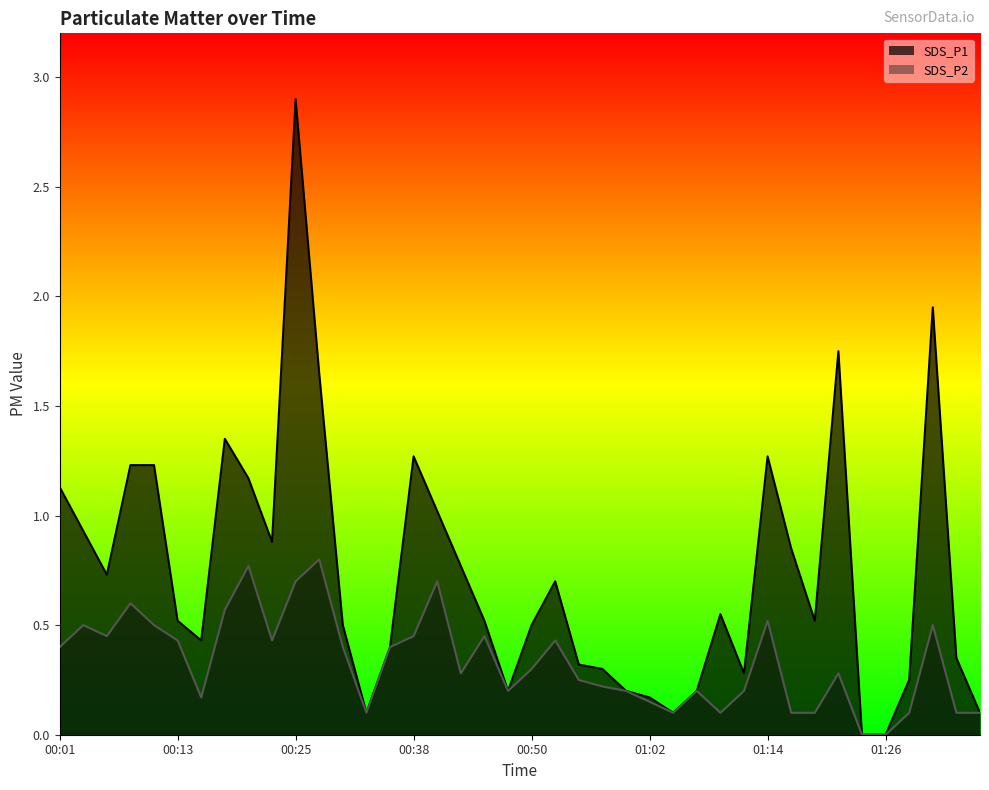

What is the sum of the SDS_P2 values at 00:52 and 01:09?

0.5